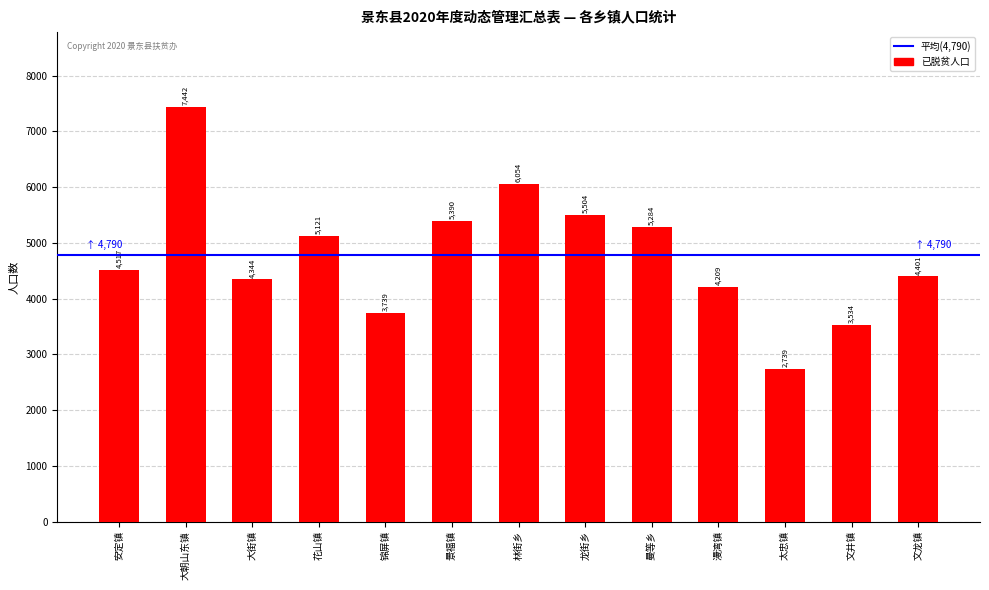

Are the bars horizontal?

No